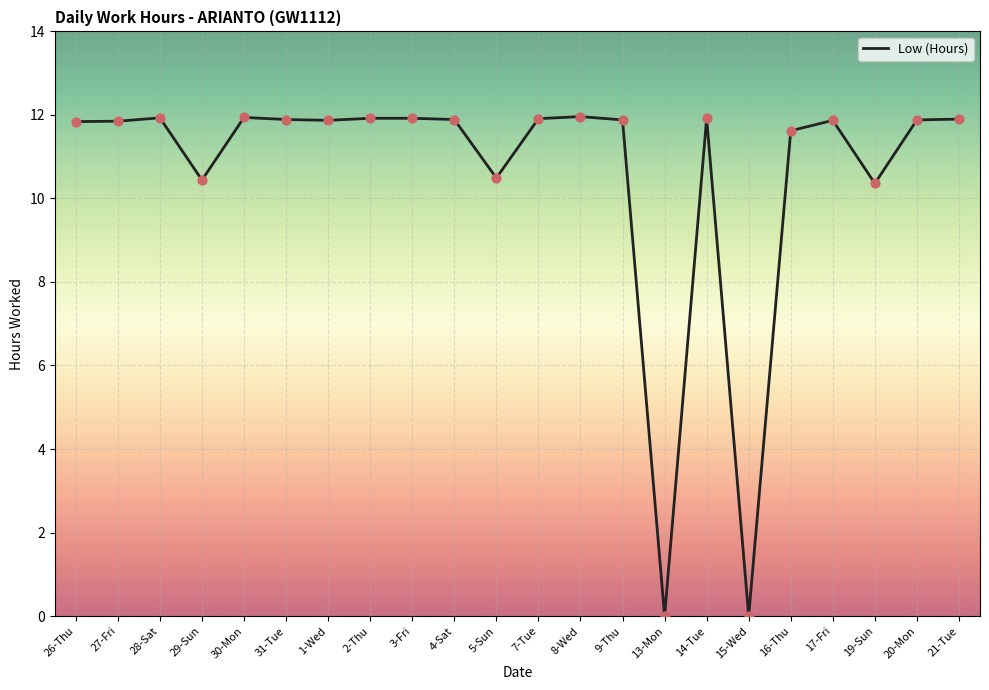

What is the ratio of the value at 27-Fri to the value at 4-Sat?

1.0